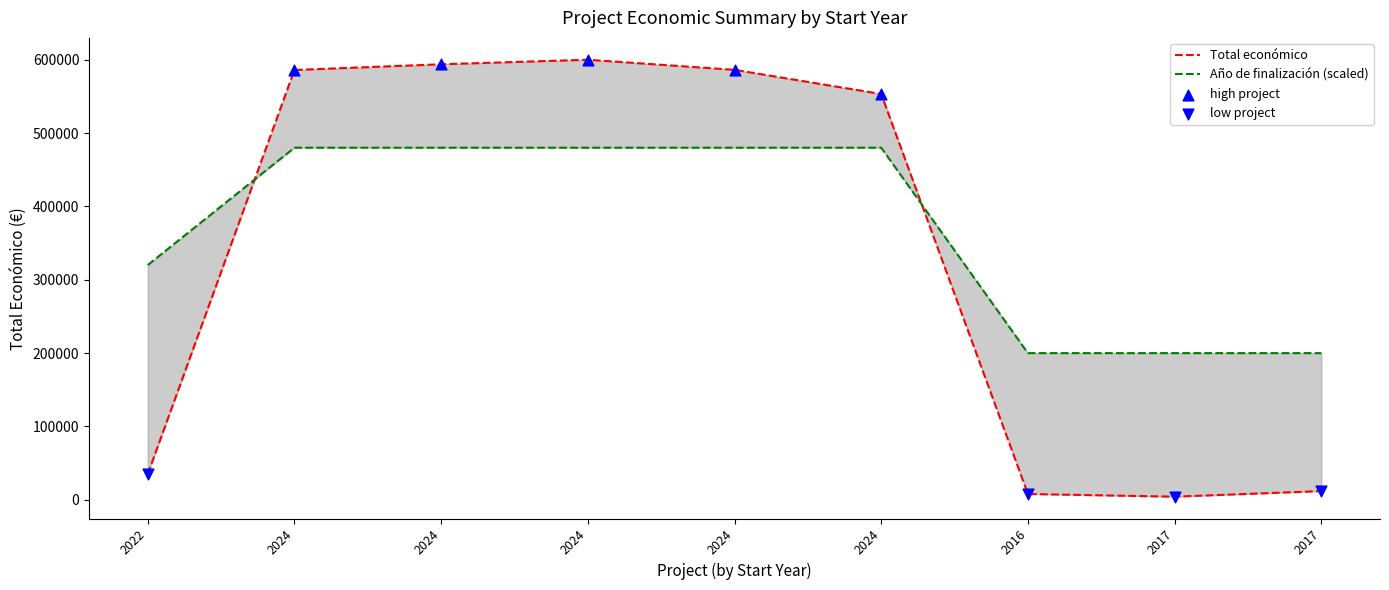

Which series contains the lowest Y value?

Total económico